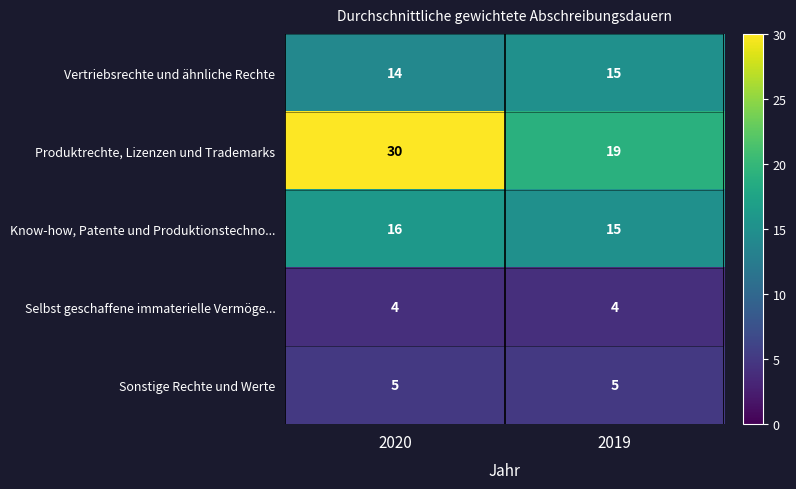

Count the number of data series in this chart.

5